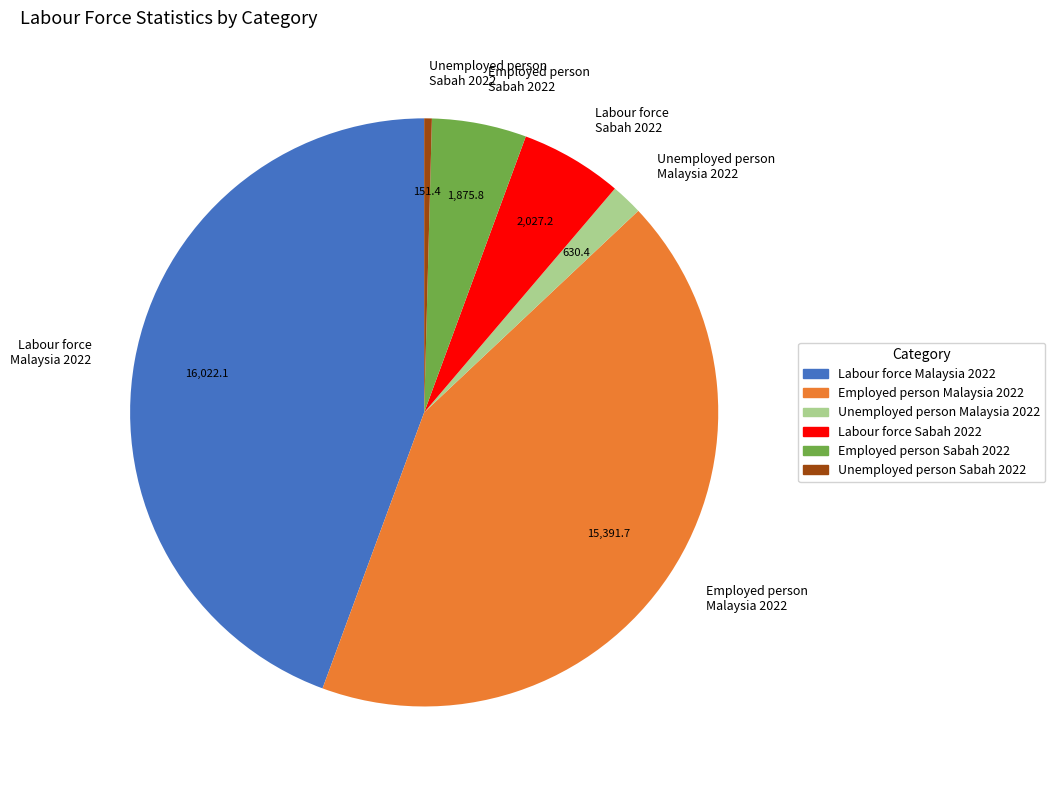

Is there any slice that represents more than half of the pie?

No